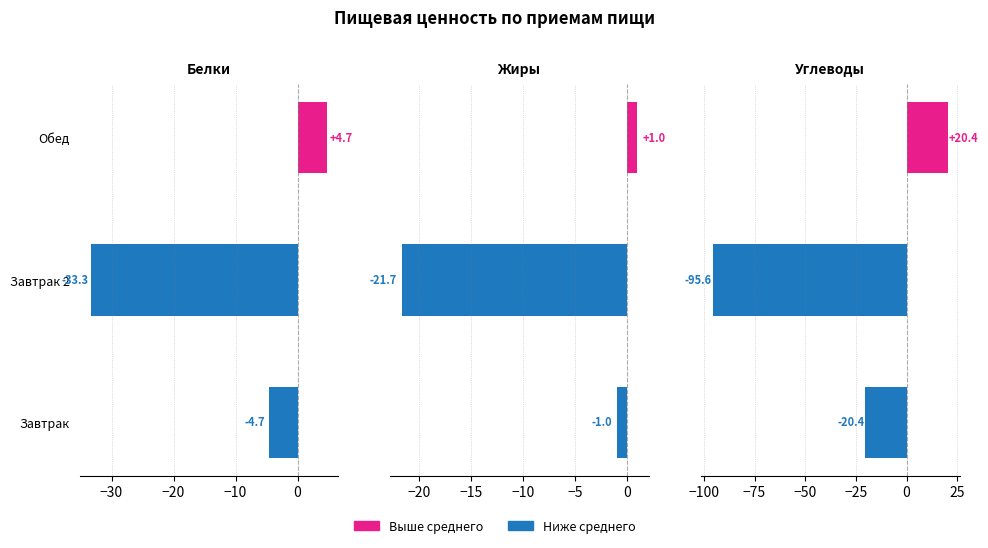

What is the difference between the highest and lowest values at Завтрак 2?

73.9